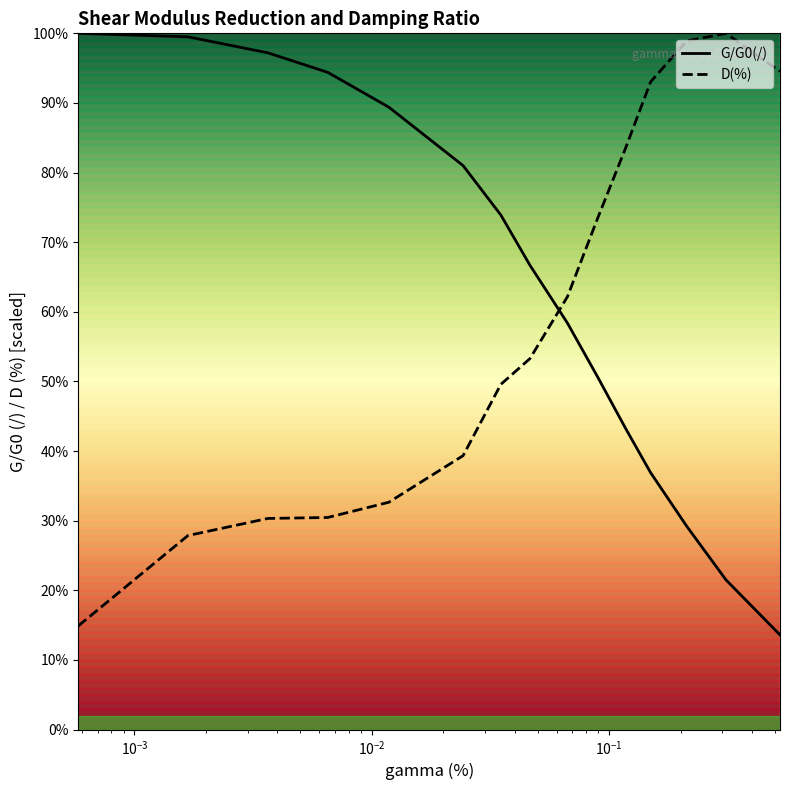

What is the sum of all D(%) values?

8.8